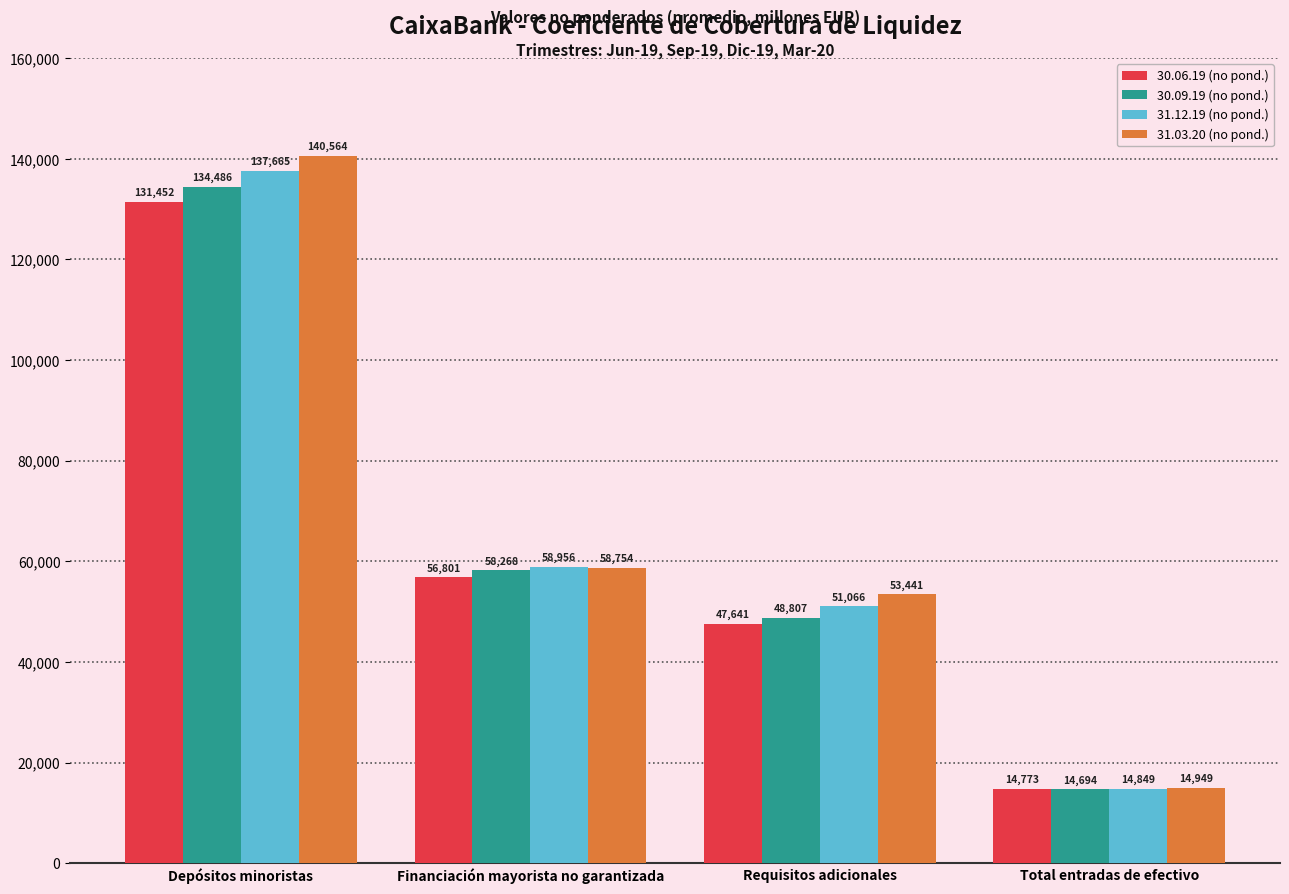

What position from the left is Financiación mayorista no garantizada?

2